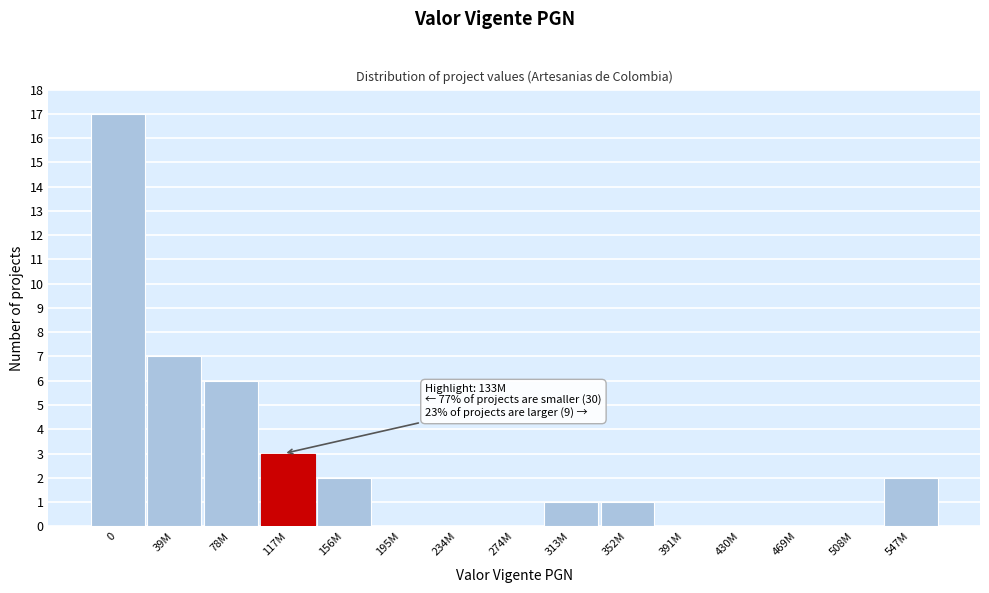

Reading right to left, what are all the values shown in this chart?

547M=2	508M=0	469M=0	430M=0	391M=0	352M=1	313M=1	274M=0	234M=0	195M=0	156M=2	117M=3	78M=6	39M=7	0=17